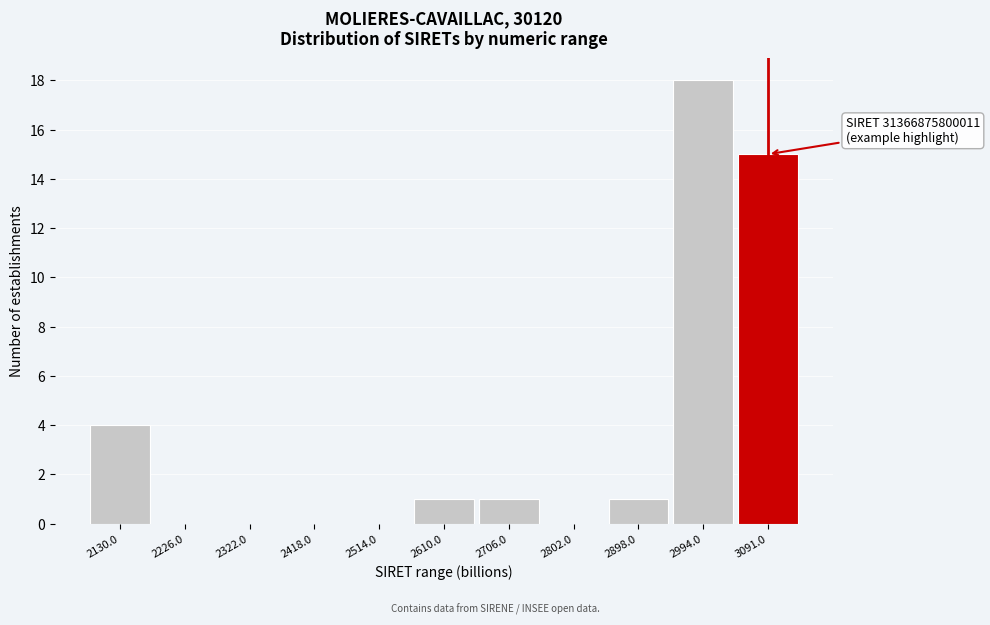

Reading left to right, extract all data points from this chart.

2130.0=4	2226.0=0	2322.0=0	2418.0=0	2514.0=0	2610.0=1	2706.0=1	2802.0=0	2898.0=1	2994.0=18	3091.0=15